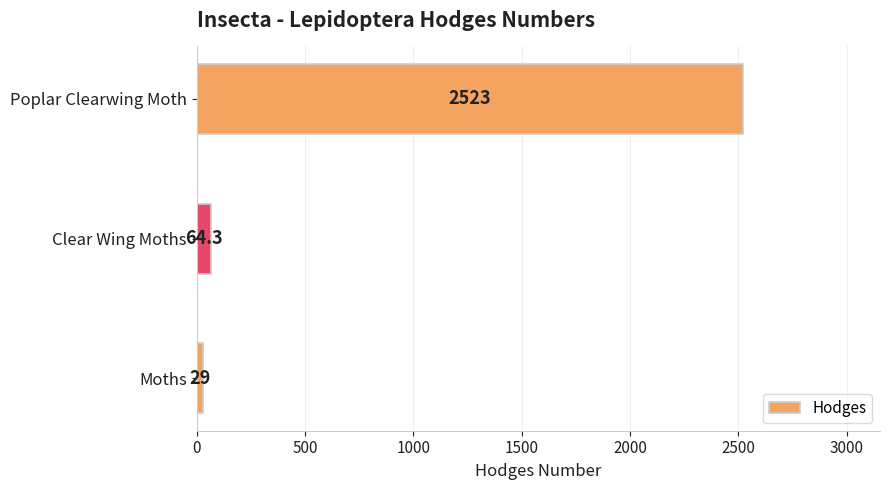

Between Moths and Clear Wing Moths, which is larger?

Clear Wing Moths